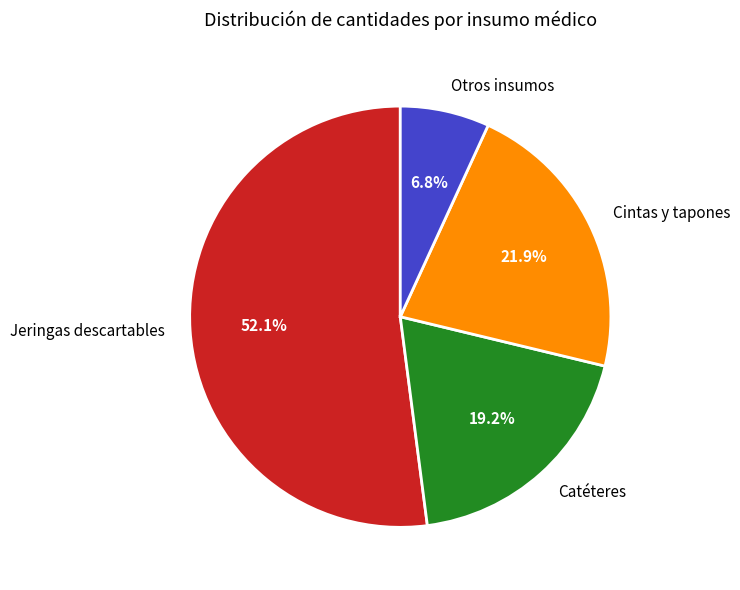

What percentage do Otros insumos and Jeringas descartables together represent?

58.9%